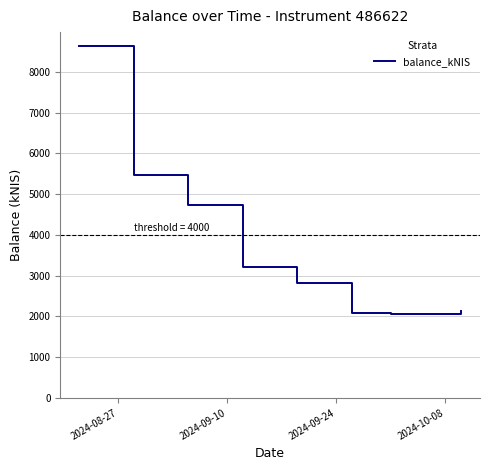

What is the maximum value shown in the chart?

8642.8